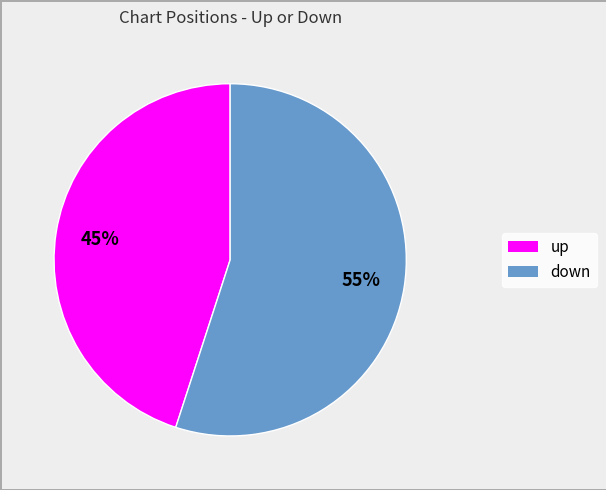

Do down and up together represent more than half of the pie?

Yes